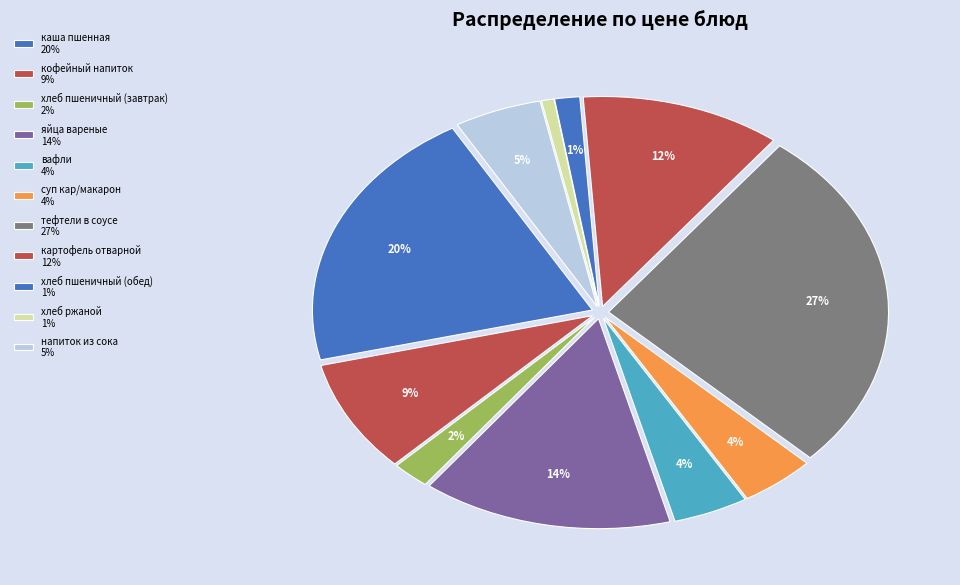

Count the number of slices in the pie.

11